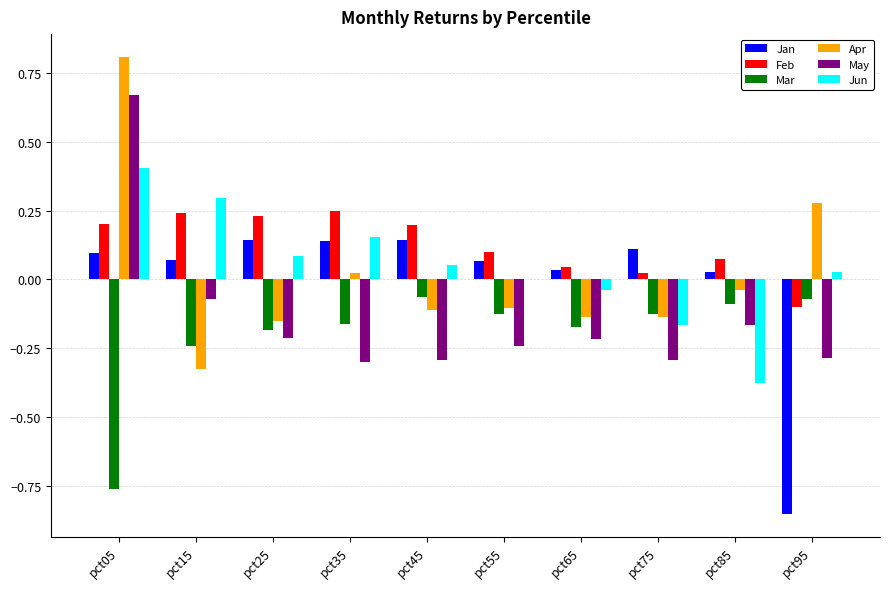

Which series has the largest total across all categories?

Feb